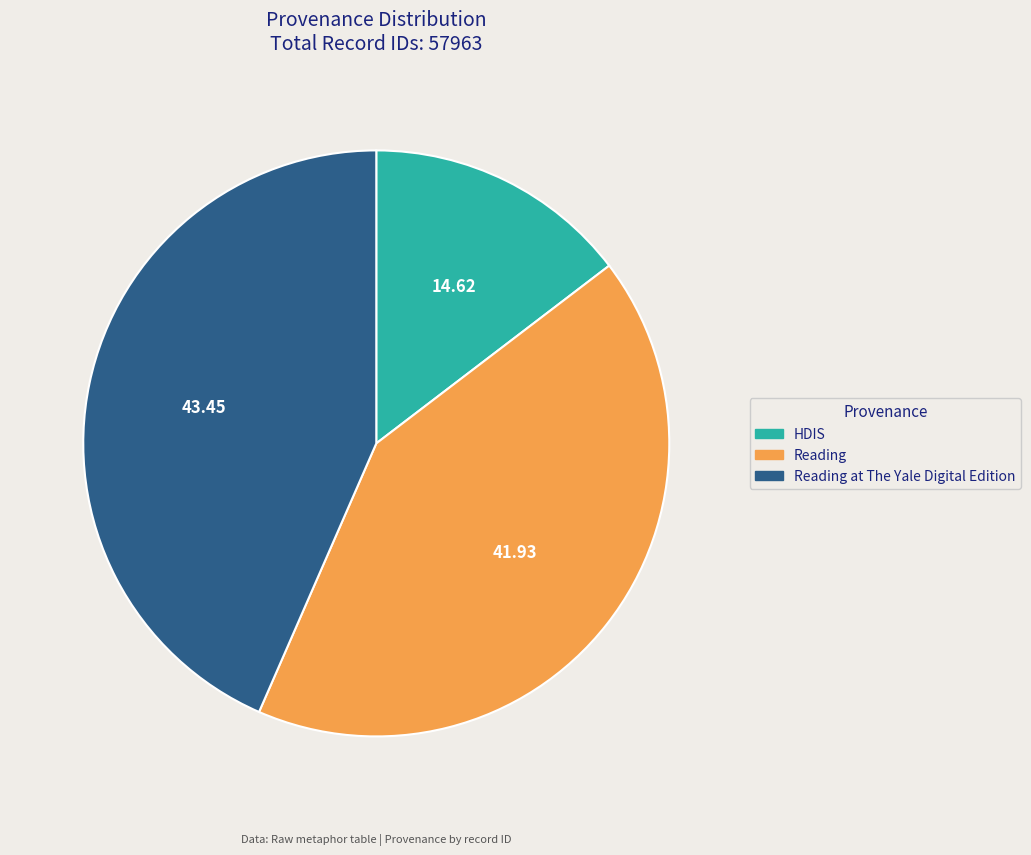

Is there a majority slice in this chart?

No